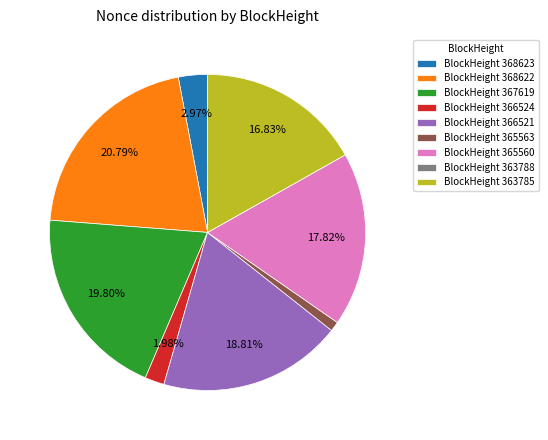

Does any single category account for the majority?

No